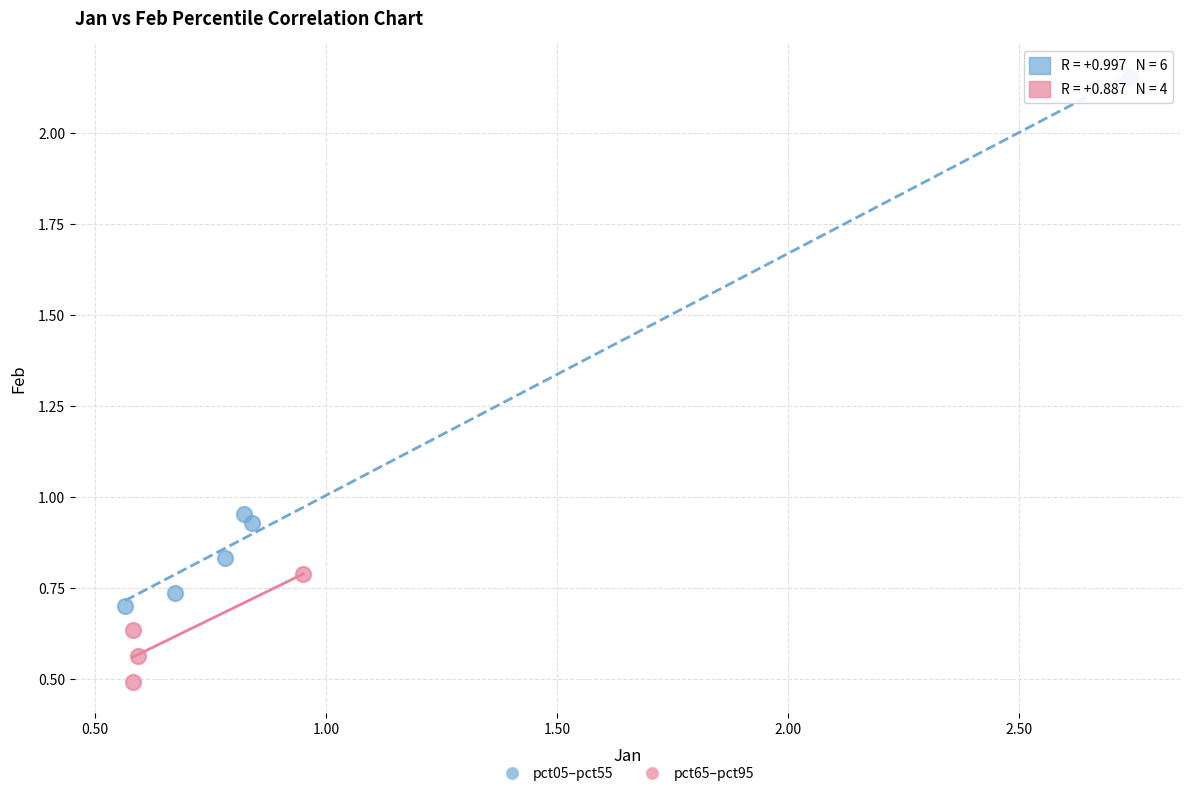

Which series has the widest spread of Y values?

pct05–pct55